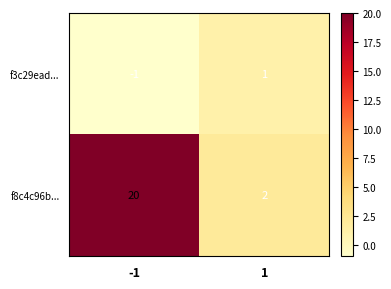

How many negative values does the f3c29ead... series have?

1